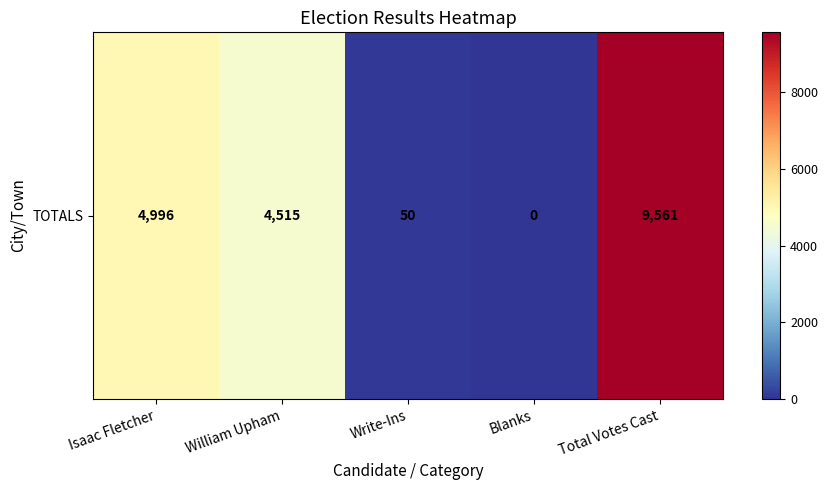

The value at Isaac Fletcher is 7612. True or false?

False